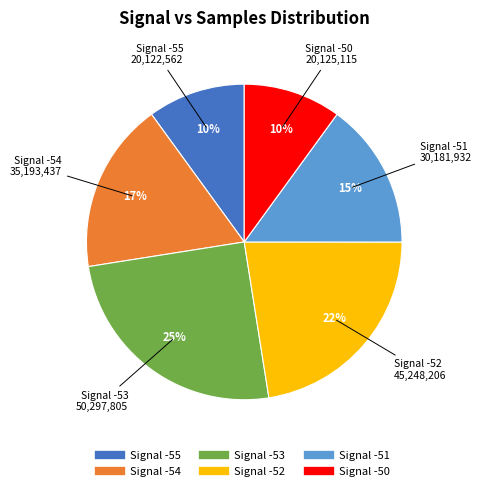

Is there a majority slice in this chart?

No